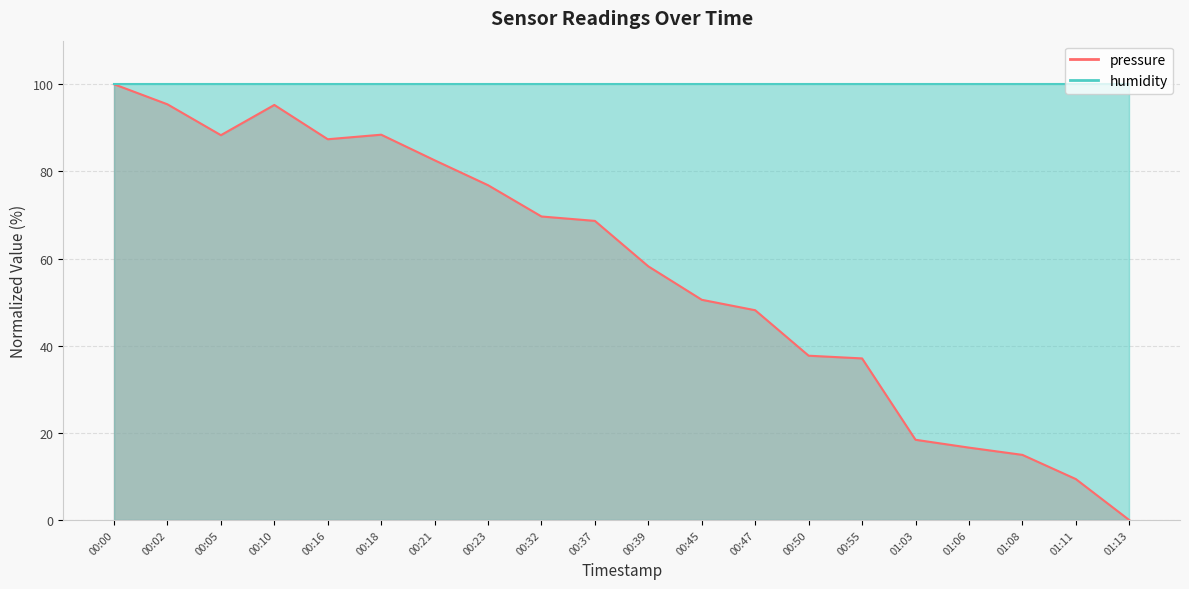

The value at 00:39 is 58.2. True or false?

True